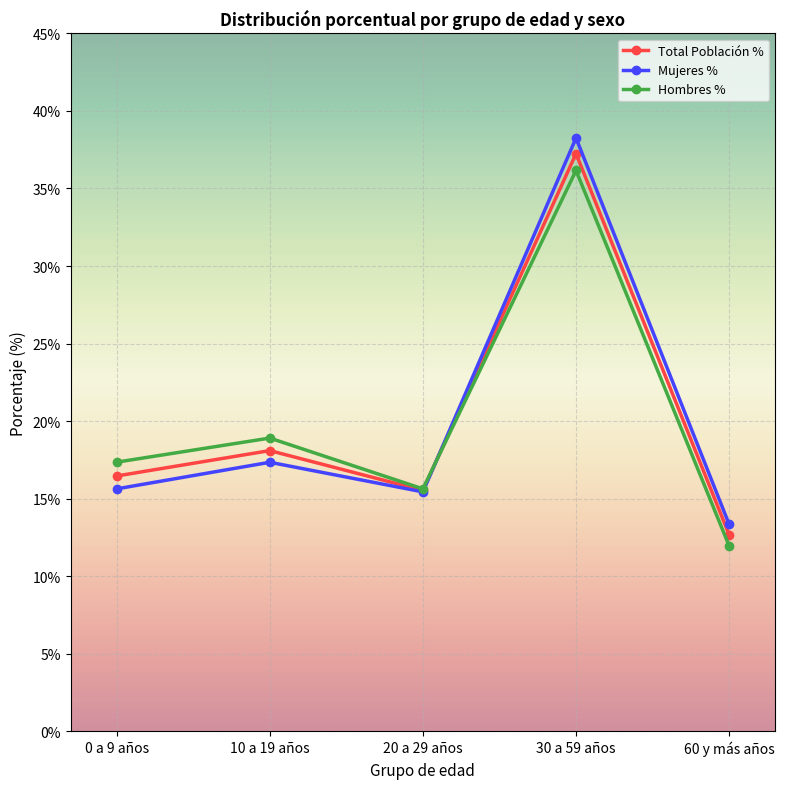

What is the label of the 3rd point from the left?

20 a 29 años